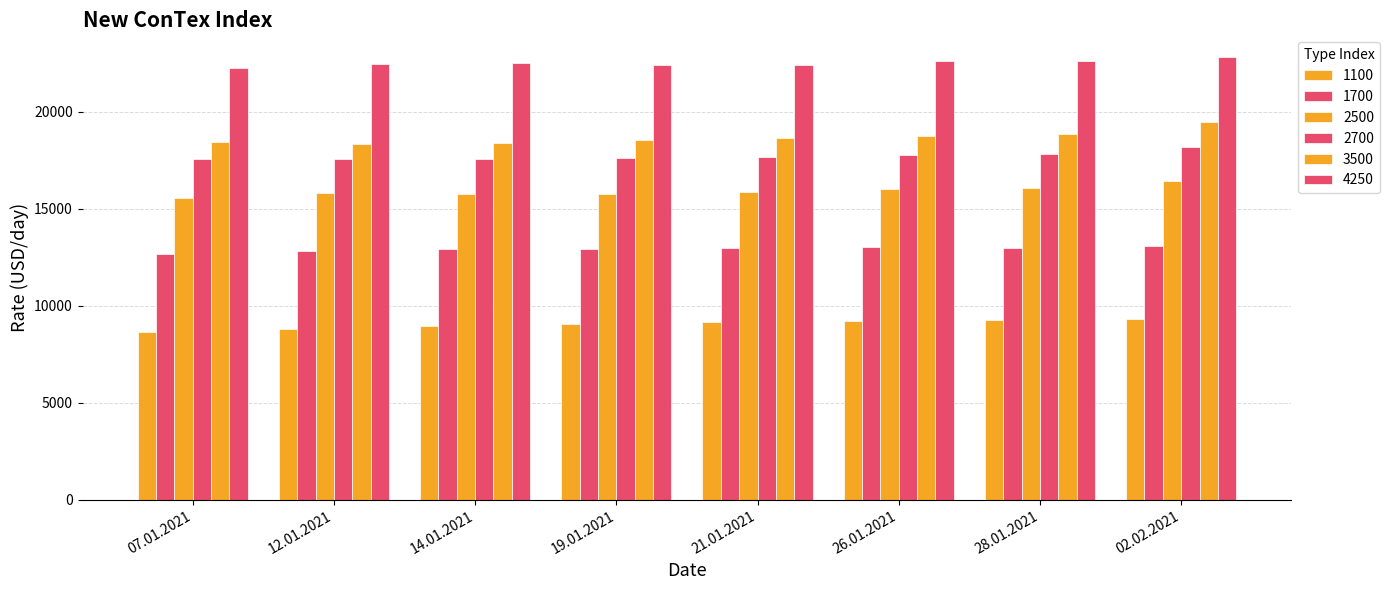

What is the label of the 5th bar from the left?

21.01.2021